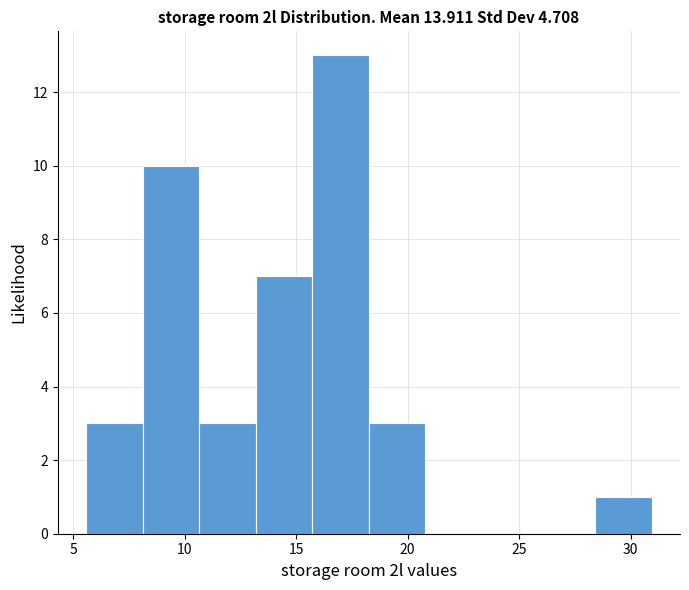

How tall is the bar that spans 8.0 to 10.5 on the x-axis? Neither the bar edges nor the heights are printed on the chart, so give them approximately, as read against the axes.

10